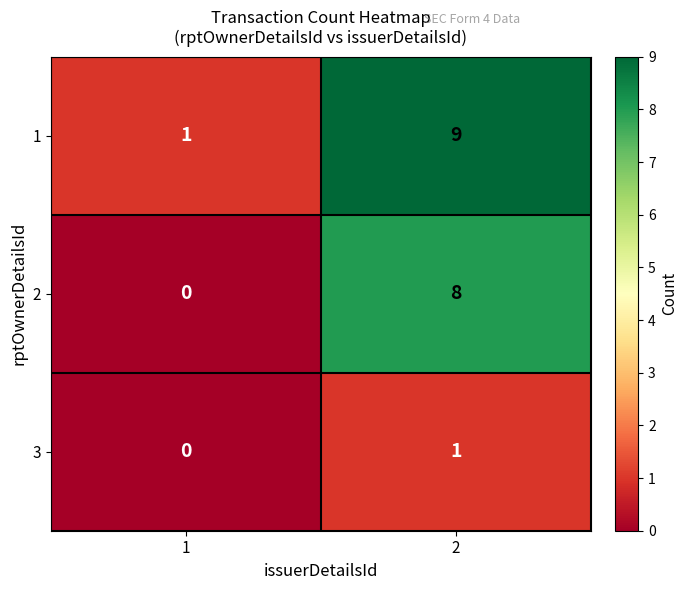

Is it true that 1 equals 9 at 2?

True